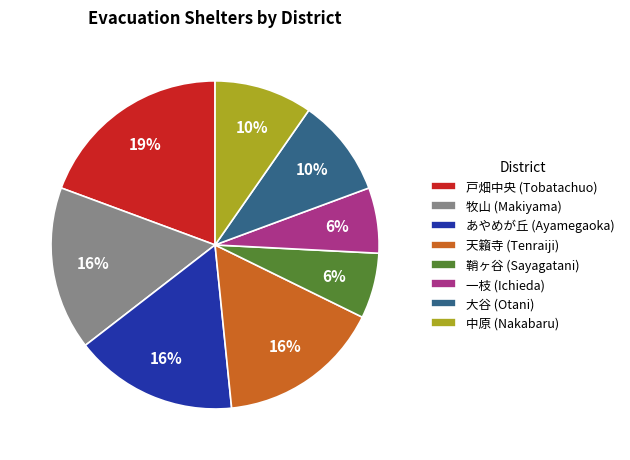

Between 天籟寺 (Tenraiji) and 一枝 (Ichieda), which is larger?

天籟寺 (Tenraiji)